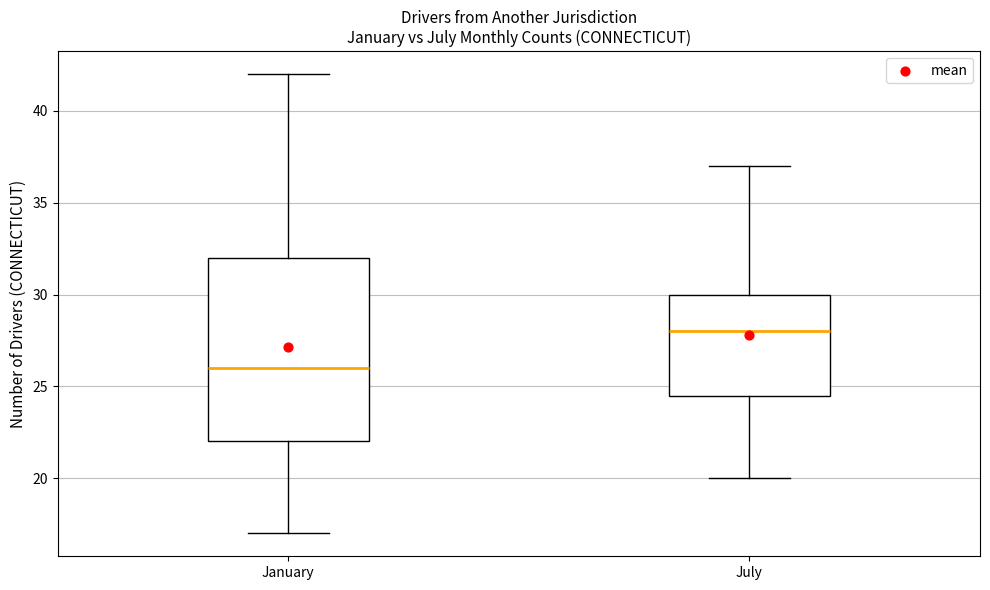

Where does the lower whisker of the box for January end on the y-axis? The values are not printed on the chart, so give them approximately, as read against the axis.

17.0